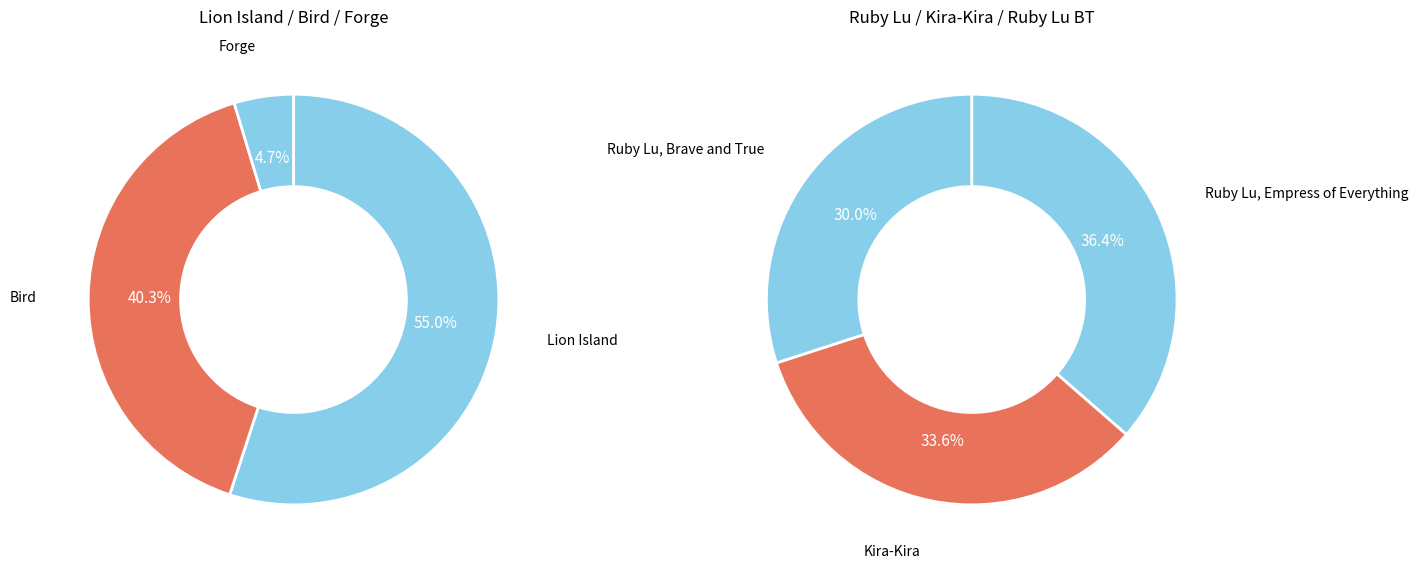

What is the largest slice in the pie chart?

Lion Island